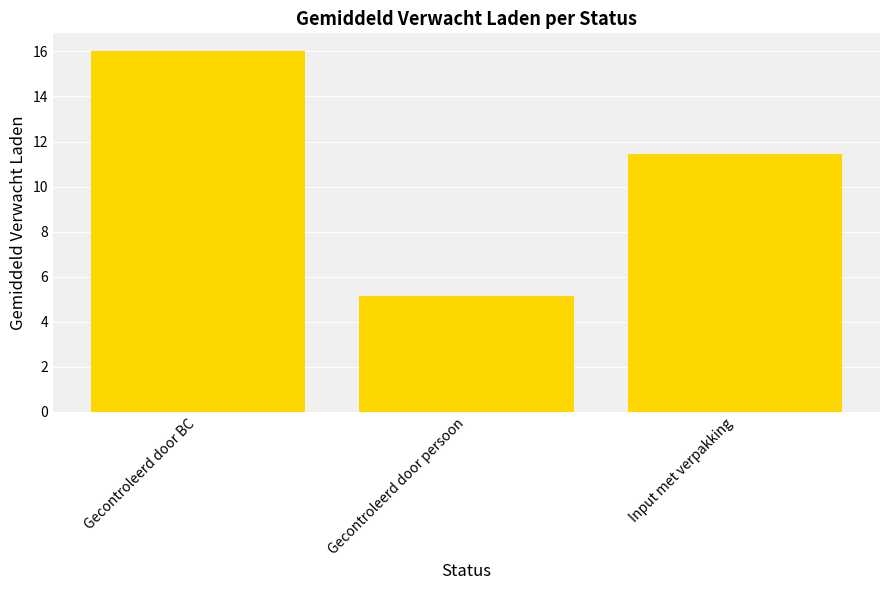

Reading right to left, extract all data points from this chart.

11.4	5.1	16.0